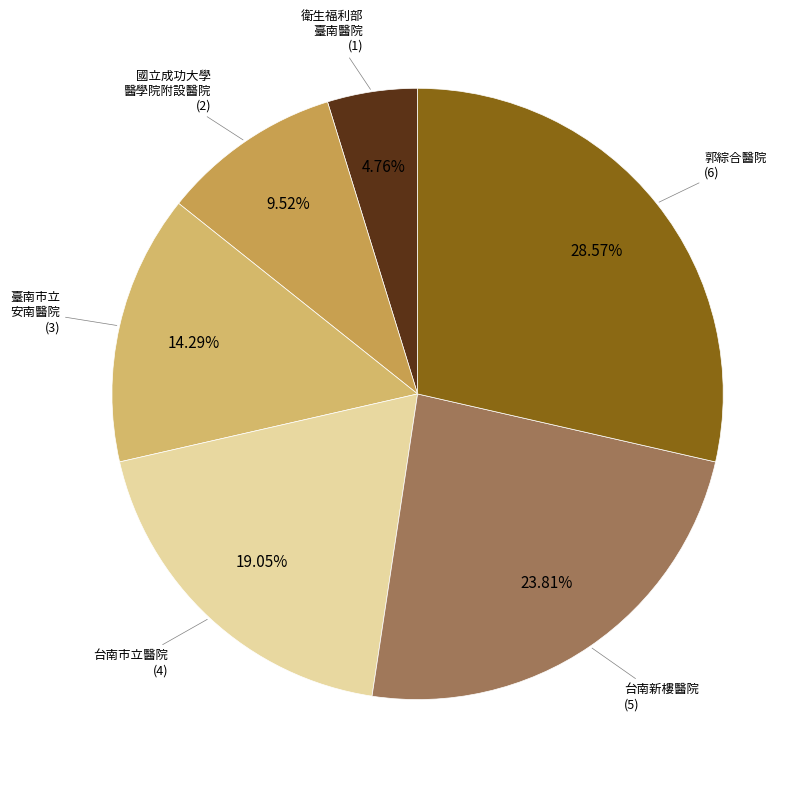

What is the smallest slice in the pie chart?

衛生福利部臺南醫院